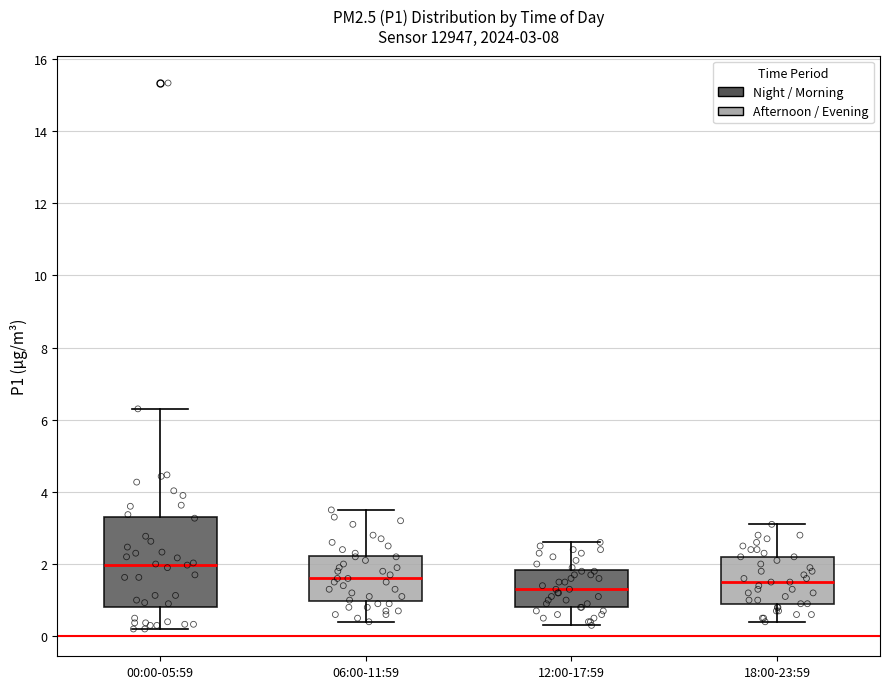

Which box is the tallest, from its lower edge to its upper edge?

00:00-05:59